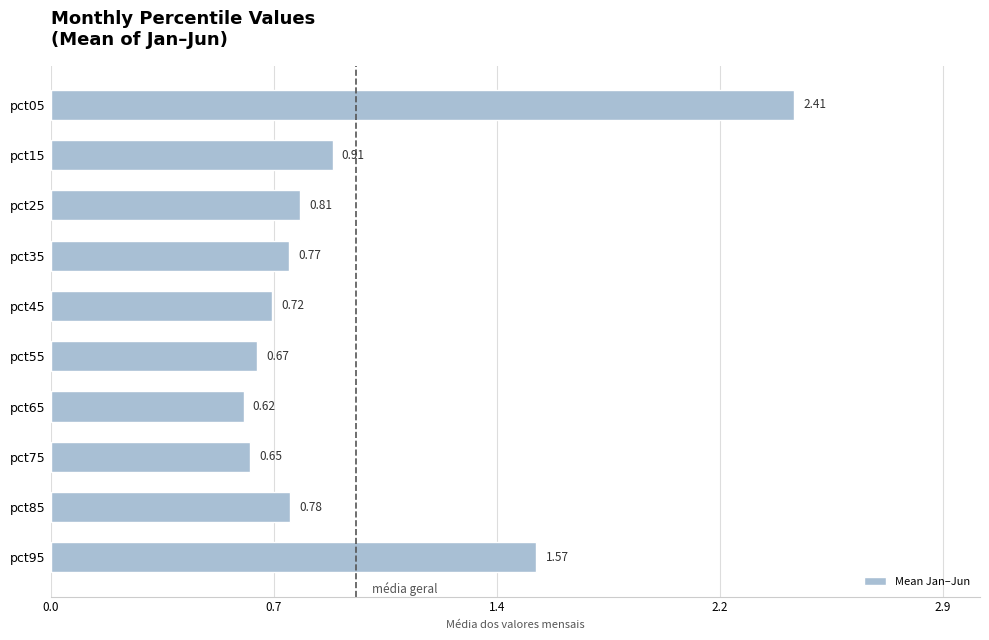

How many bars are there in total?

10